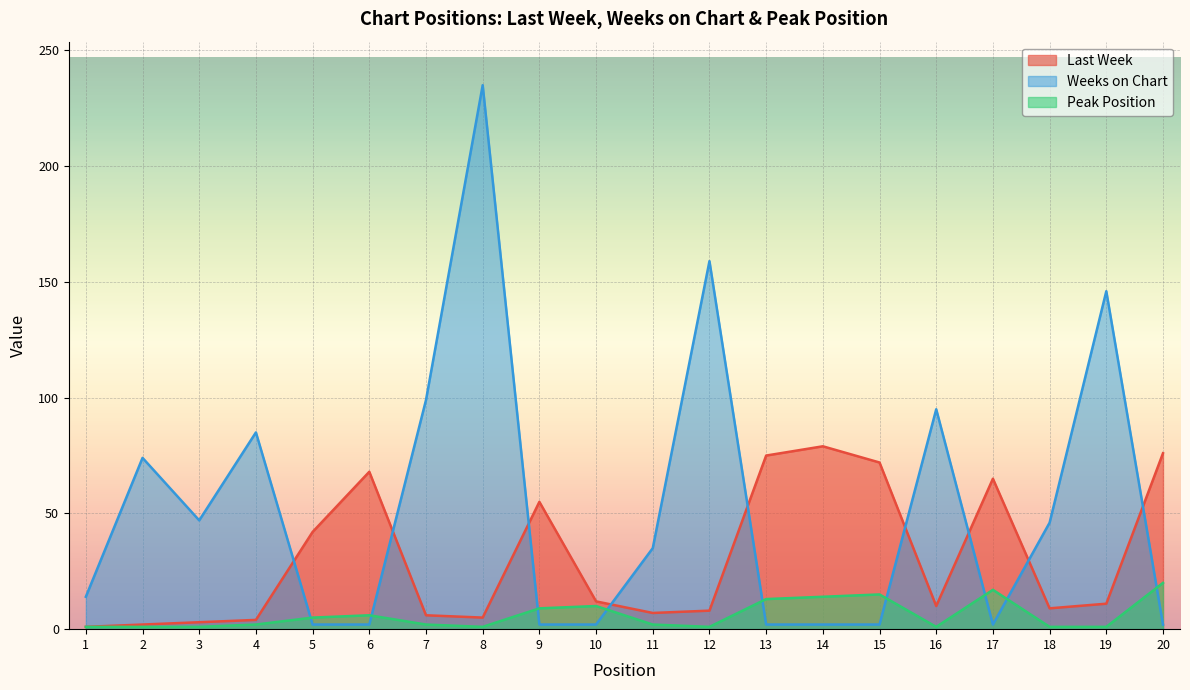

Rank the categories by Last Week value from highest to lowest.

14, 20, 13, 15, 6, 17, 9, 5, 10, 19, 16, 18, 12, 11, 7, 8, 4, 3, 2, 1